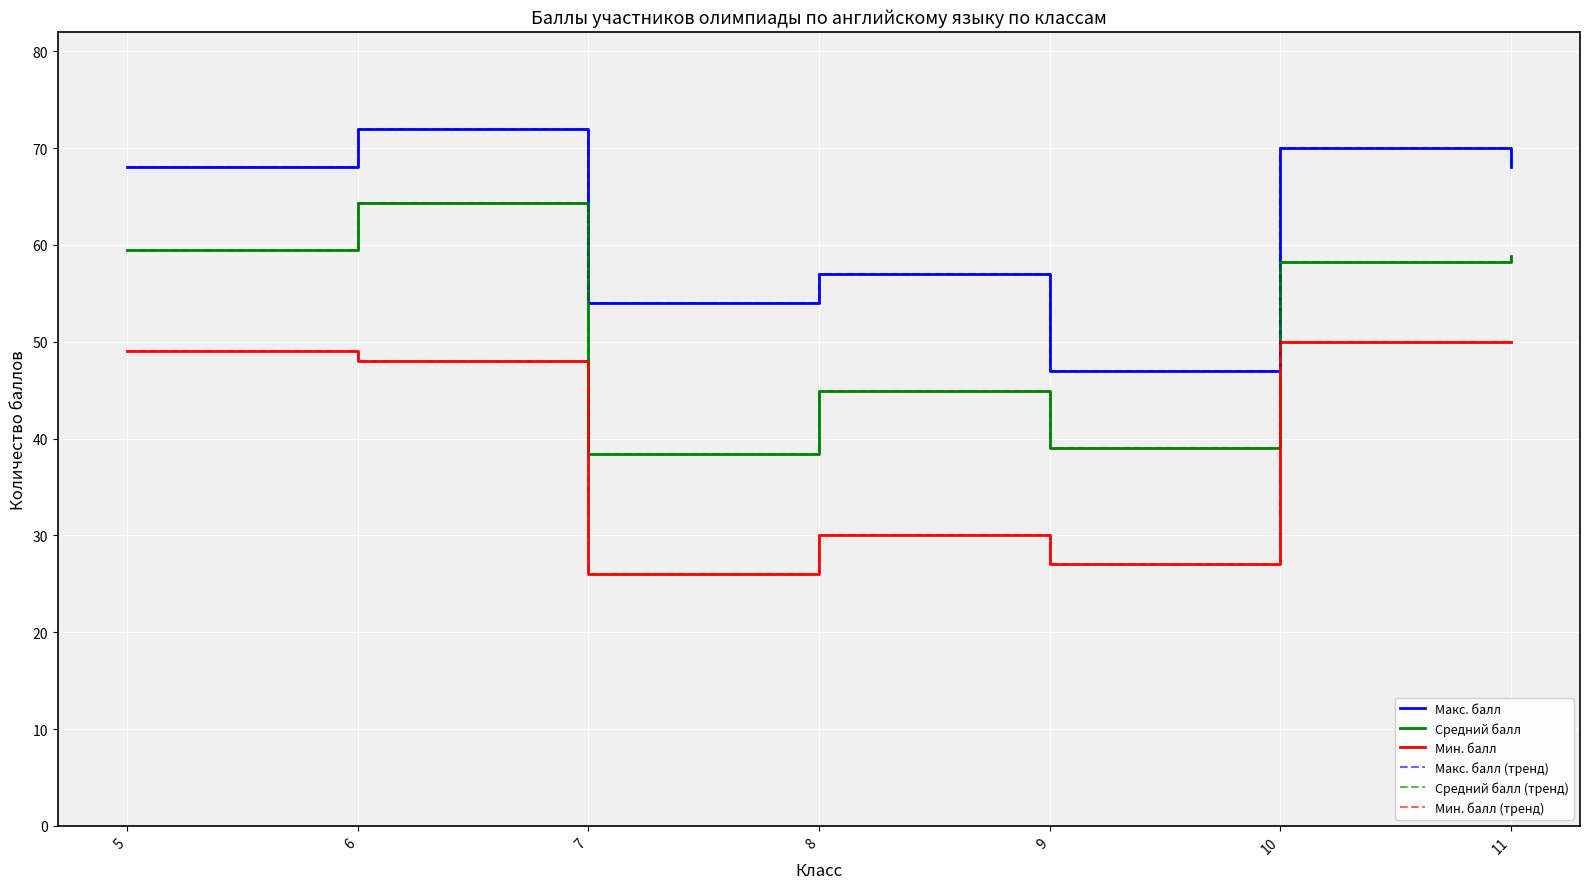

What is the value of the Средний балл point at the 1st from the left?

59.5